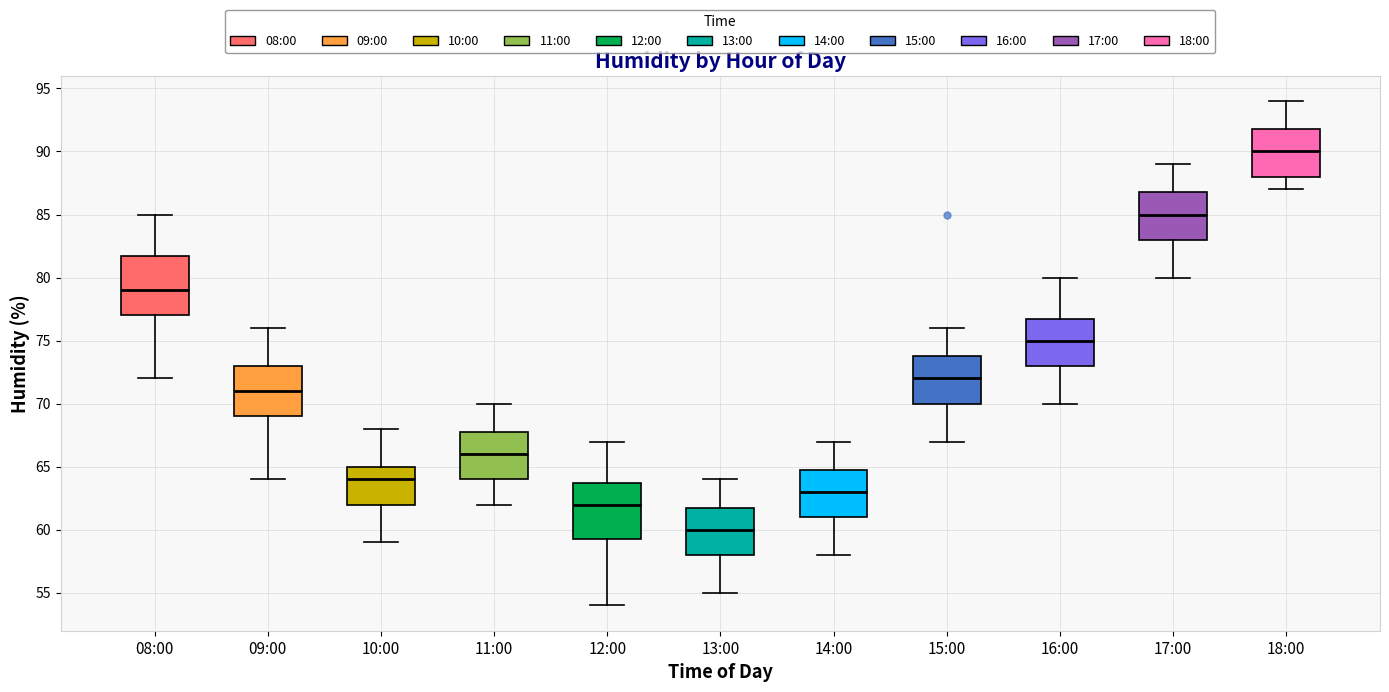

Reading left to right, read every box against the y-axis: the position of its median line, the range the box covers, and the ends of its whiskers. The values are not printed on the chart, so give them approximately, as read against the axis.

08:00: median 79.0, box 77.0 to 82.0, whiskers 72.0 to 85.0
09:00: median 71.0, box 69.0 to 73.0, whiskers 64.0 to 76.0
10:00: median 64.0, box 62.0 to 65.0, whiskers 59.0 to 68.0
11:00: median 66.0, box 64.0 to 68.0, whiskers 62.0 to 70.0
12:00: median 62.0, box 59.5 to 64.0, whiskers 54.0 to 67.0
13:00: median 60.0, box 58.0 to 62.0, whiskers 55.0 to 64.0
14:00: median 63.0, box 61.0 to 65.0, whiskers 58.0 to 67.0
15:00: median 72.0, box 70.0 to 74.0, whiskers 67.0 to 76.0
16:00: median 75.0, box 73.0 to 77.0, whiskers 70.0 to 80.0
17:00: median 85.0, box 83.0 to 87.0, whiskers 80.0 to 89.0
18:00: median 90.0, box 88.0 to 92.0, whiskers 87.0 to 94.0